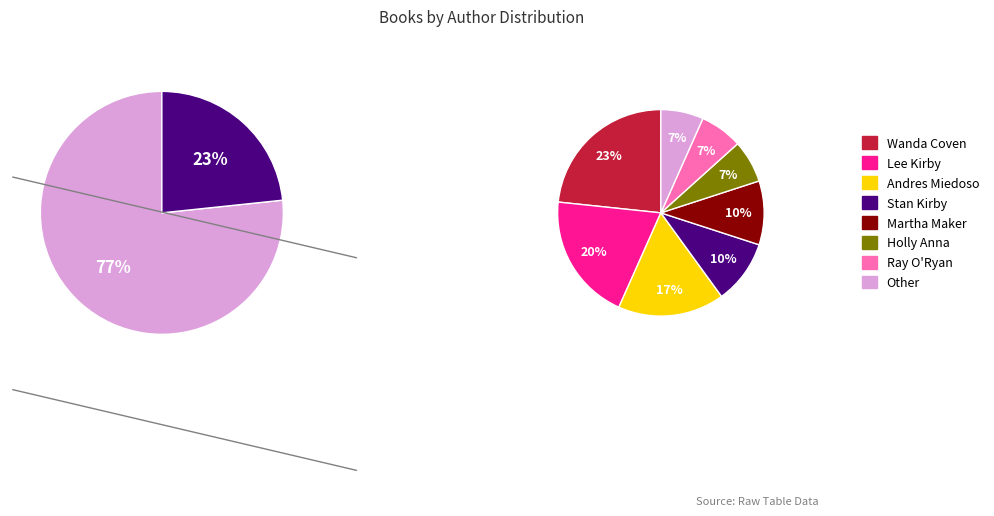

True or false: Andres Miedoso accounts for 11% of the total.

False